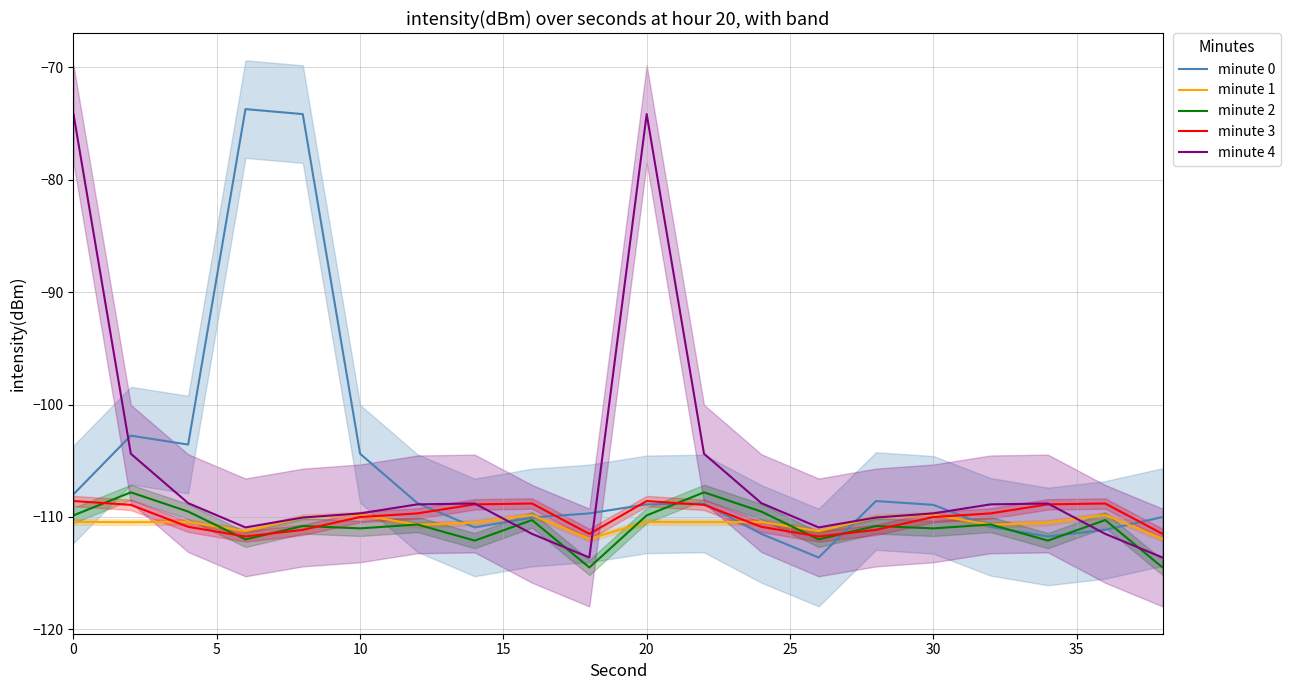

Which series has the largest range (max minus min)?

minute 0